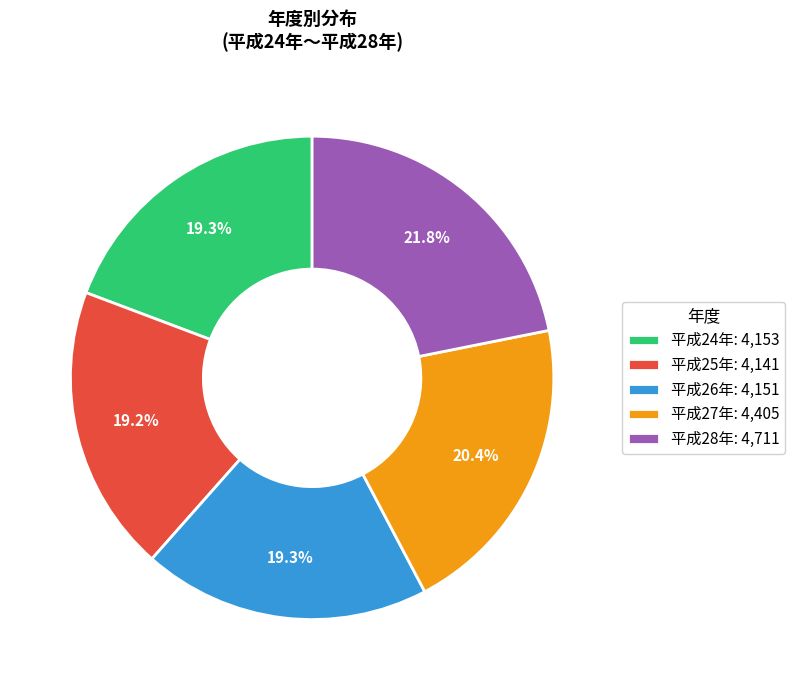

To the nearest percent, what is the average slice percentage?

20%